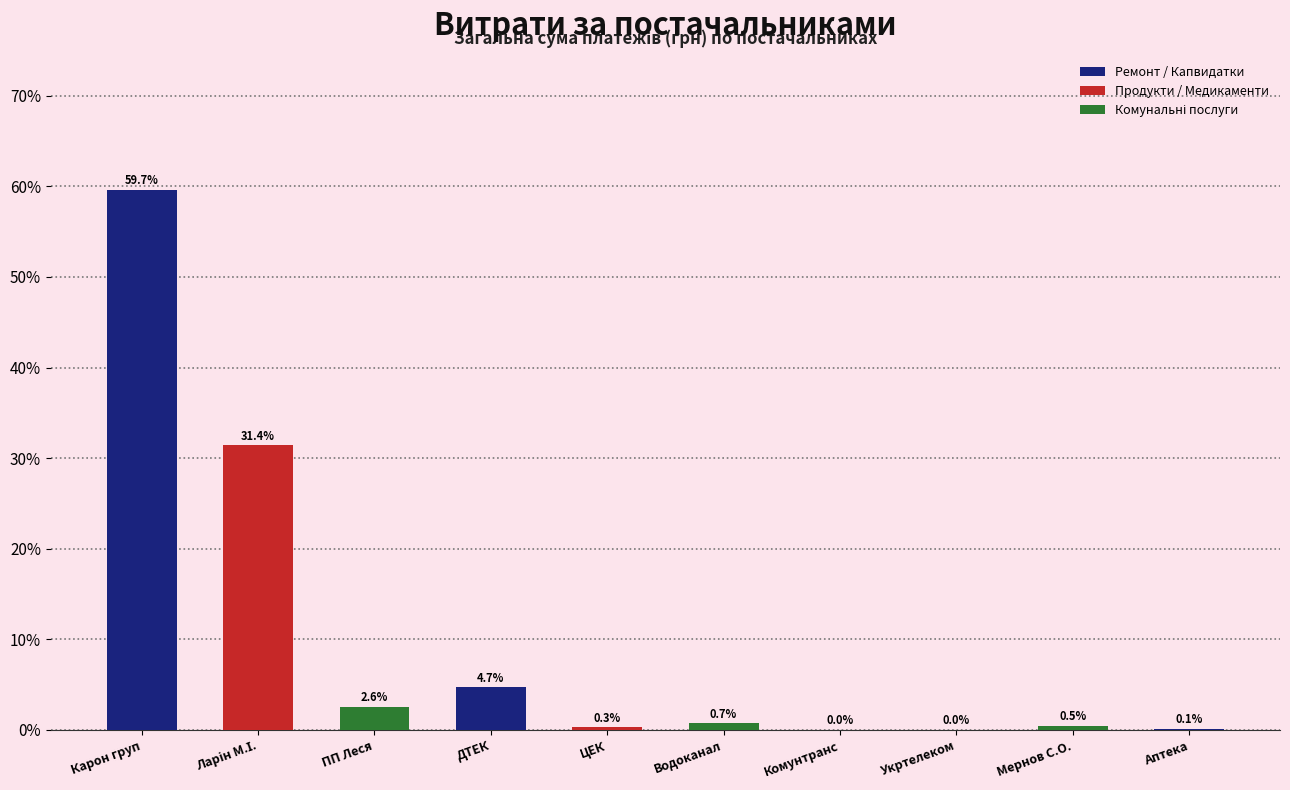

What value does the data have at ЦЕК?

0.3